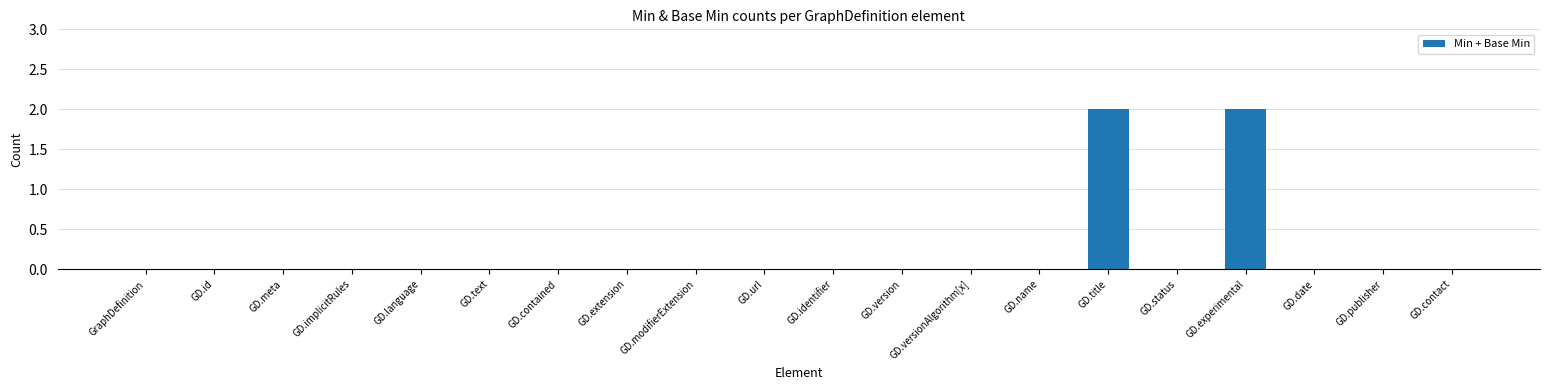

The chart shows a value of 0 at GD.status. True or false?

True